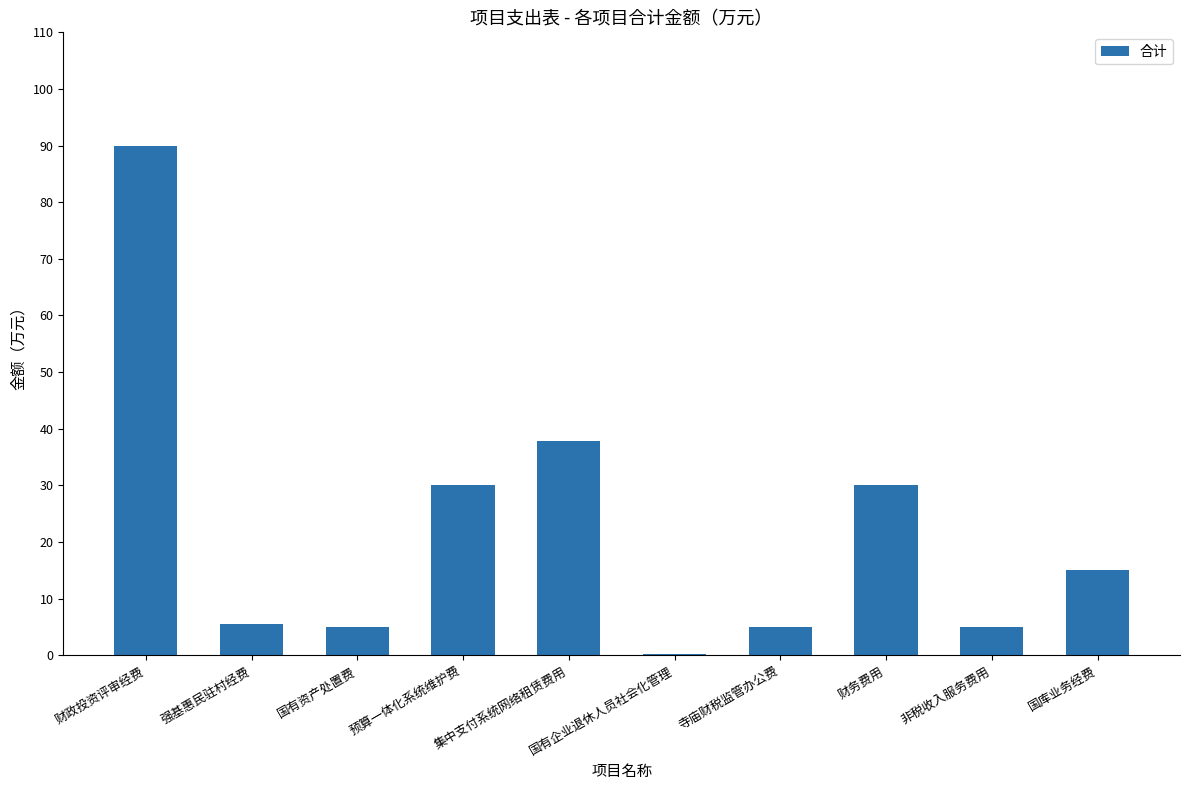

Where is the data nearest to the value 45?

集中支付系统网络租赁费用